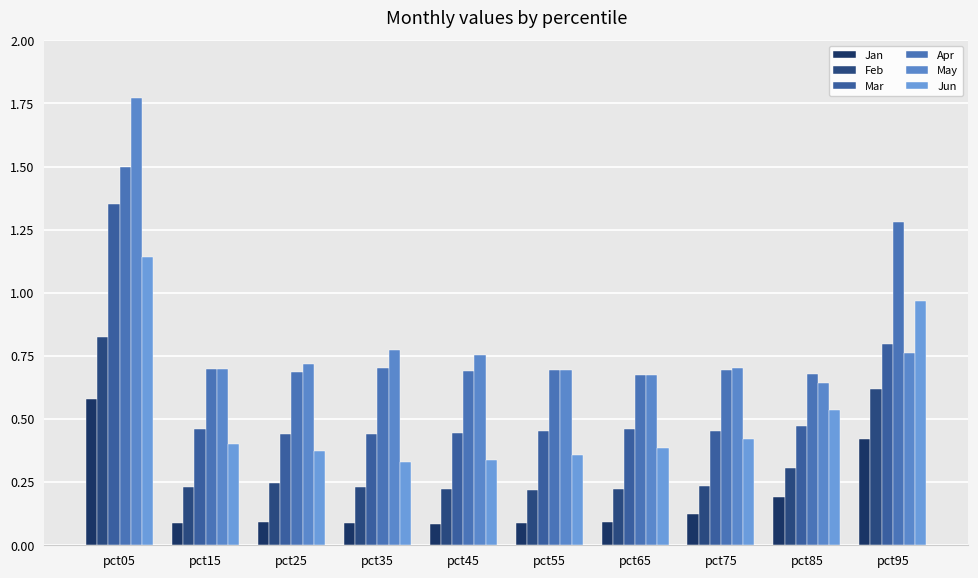

At how many categories does at least one series exceed 1?

2